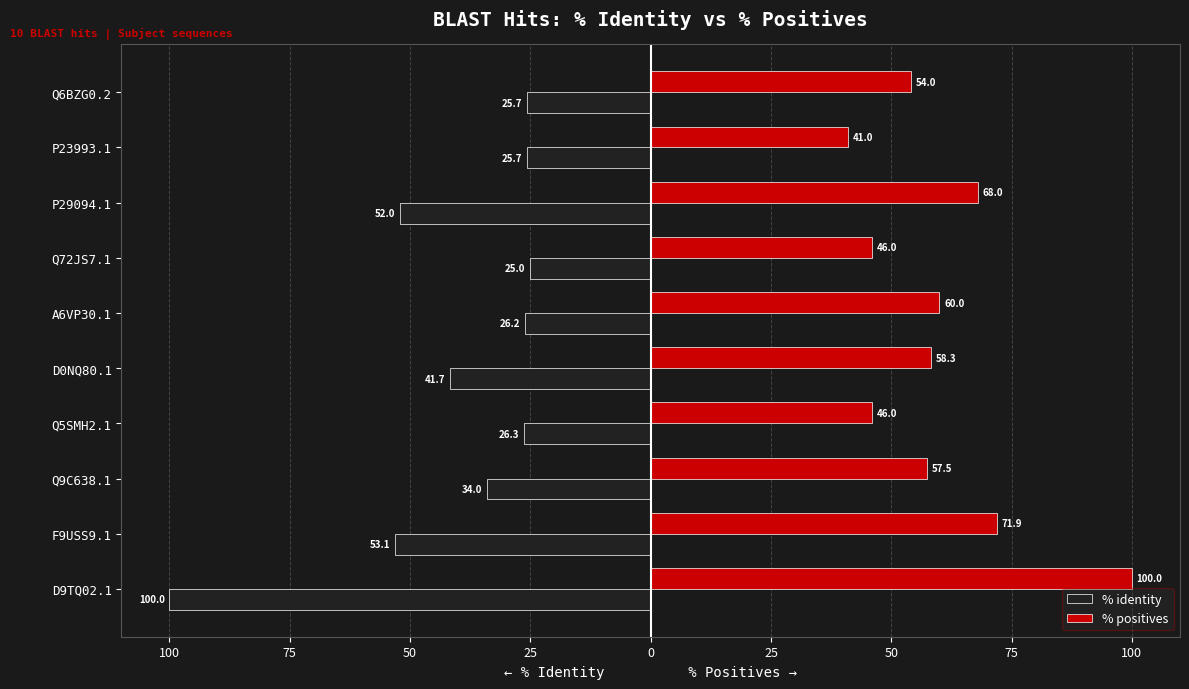

What are all the series names shown in the legend?

% identity, % positives